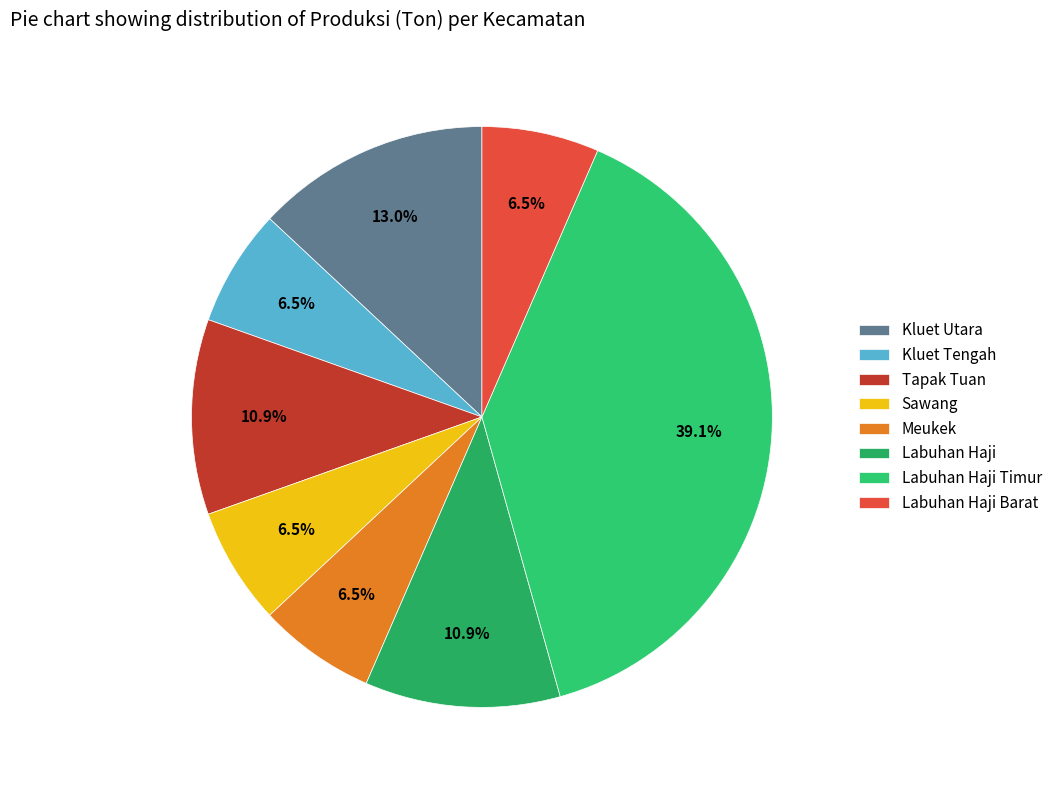

To the nearest percent, what is the combined percentage of Labuhan Haji Timur and Kluet Tengah?

46%